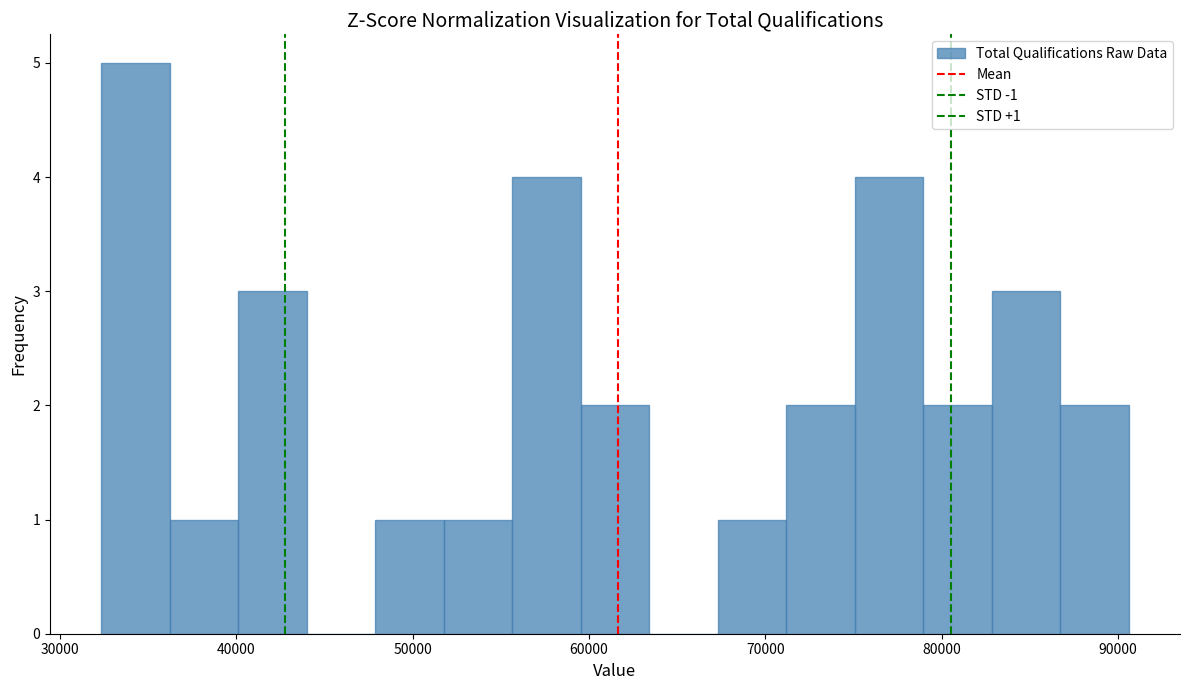

Read against the x-axis, roughly where is the centre of the tallest bar?

34000